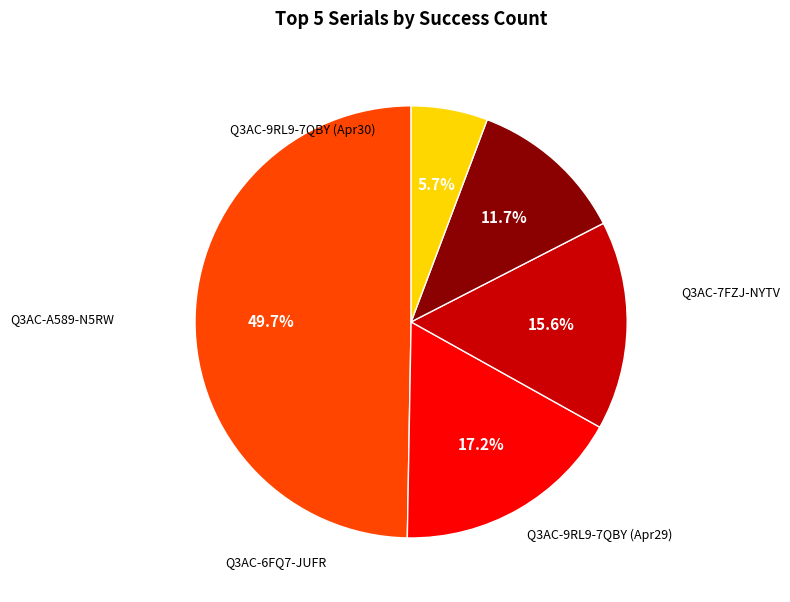

Is there any slice that represents more than half of the pie?

No